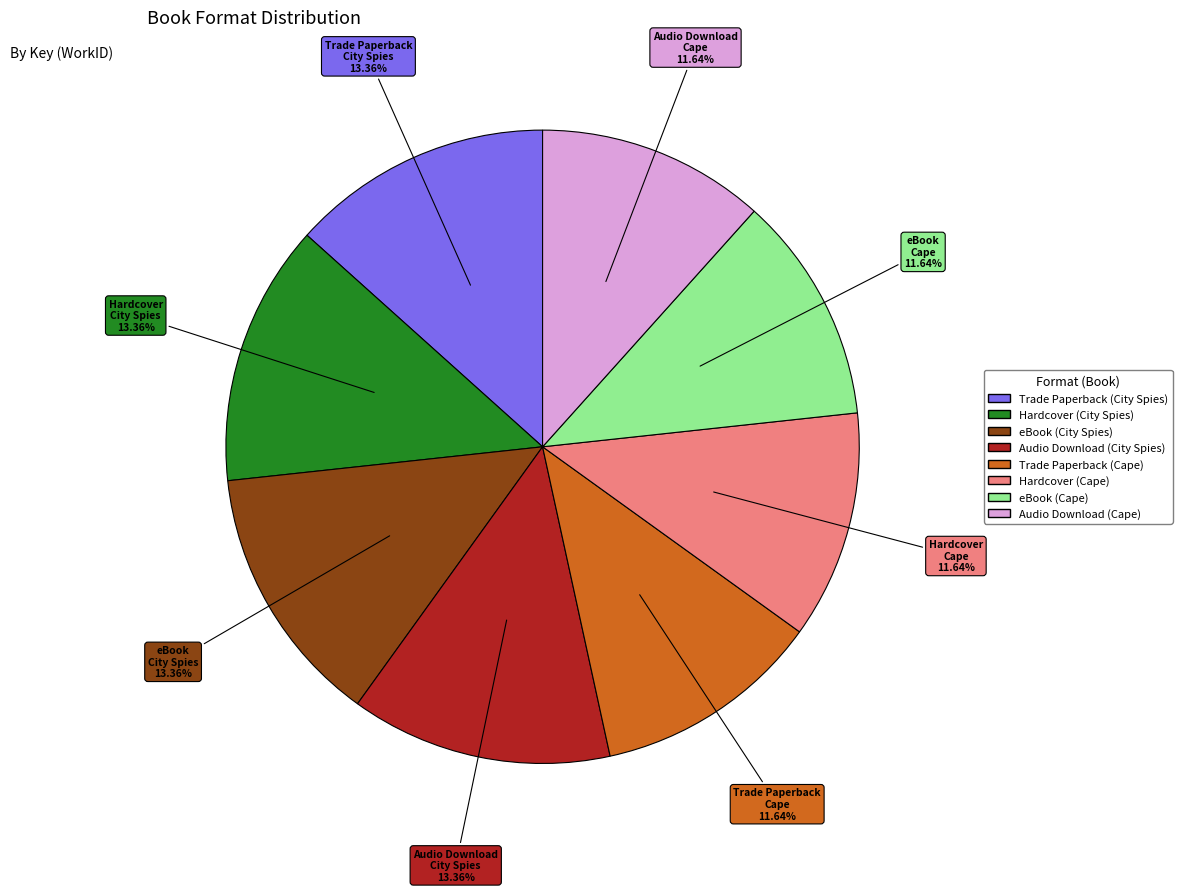

What percentage is the Audio Download (City Spies) slice, to the nearest percent?

13%